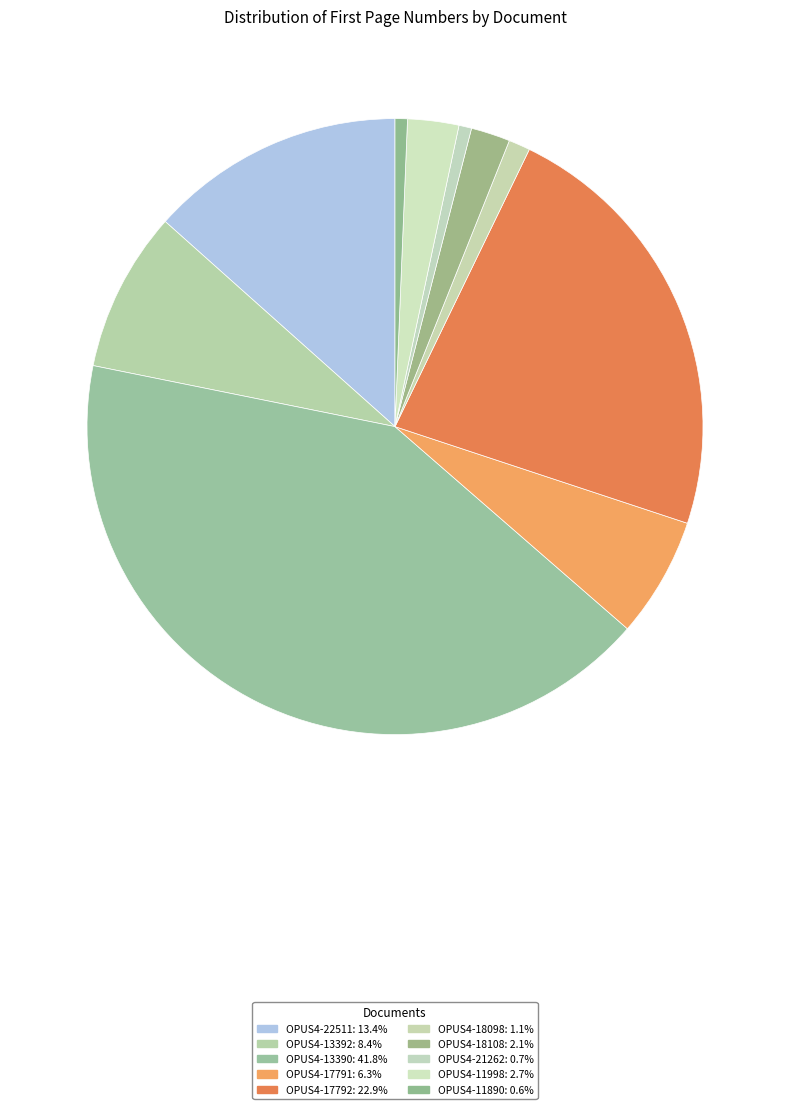

How many segments does this pie chart have?

10